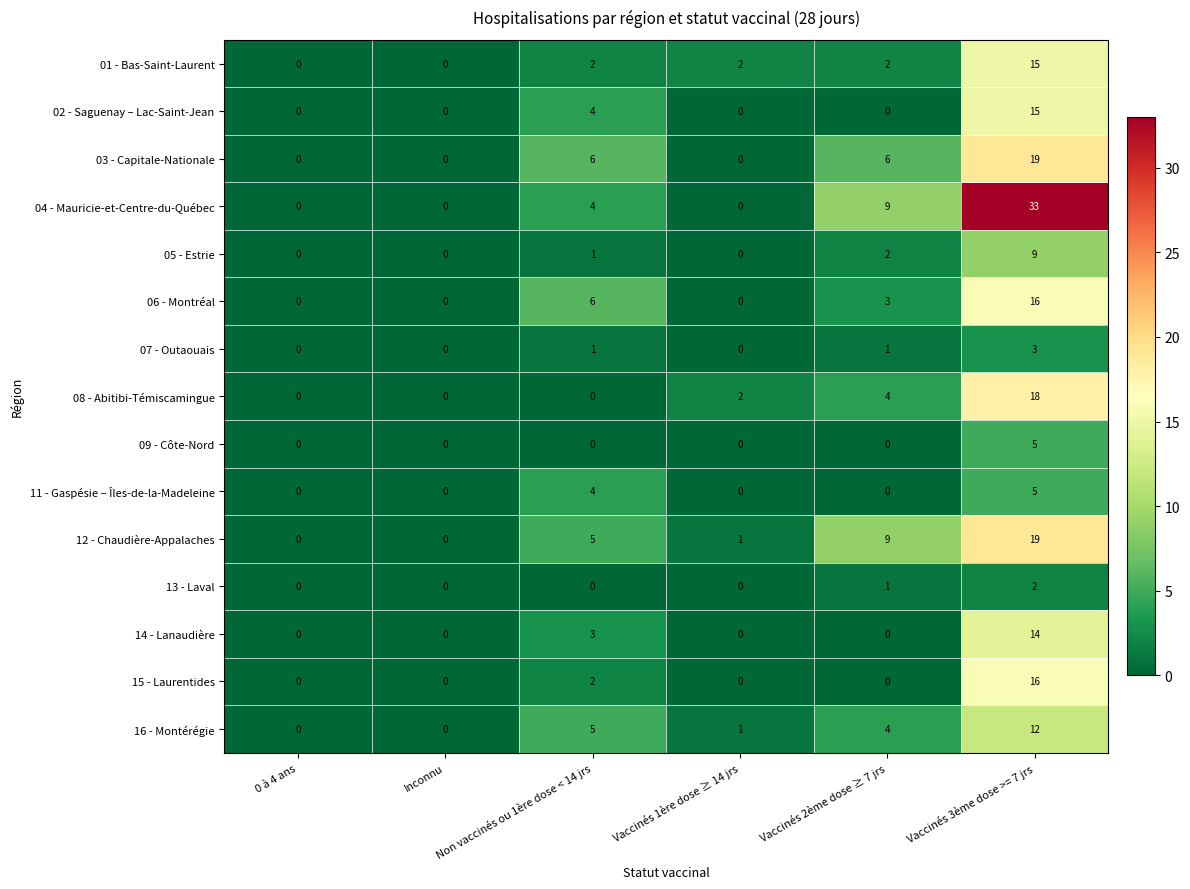

What is the sum of the 06 - Montréal values at Non vaccinés ou 1ère dose < 14 jrs and Inconnu?

6